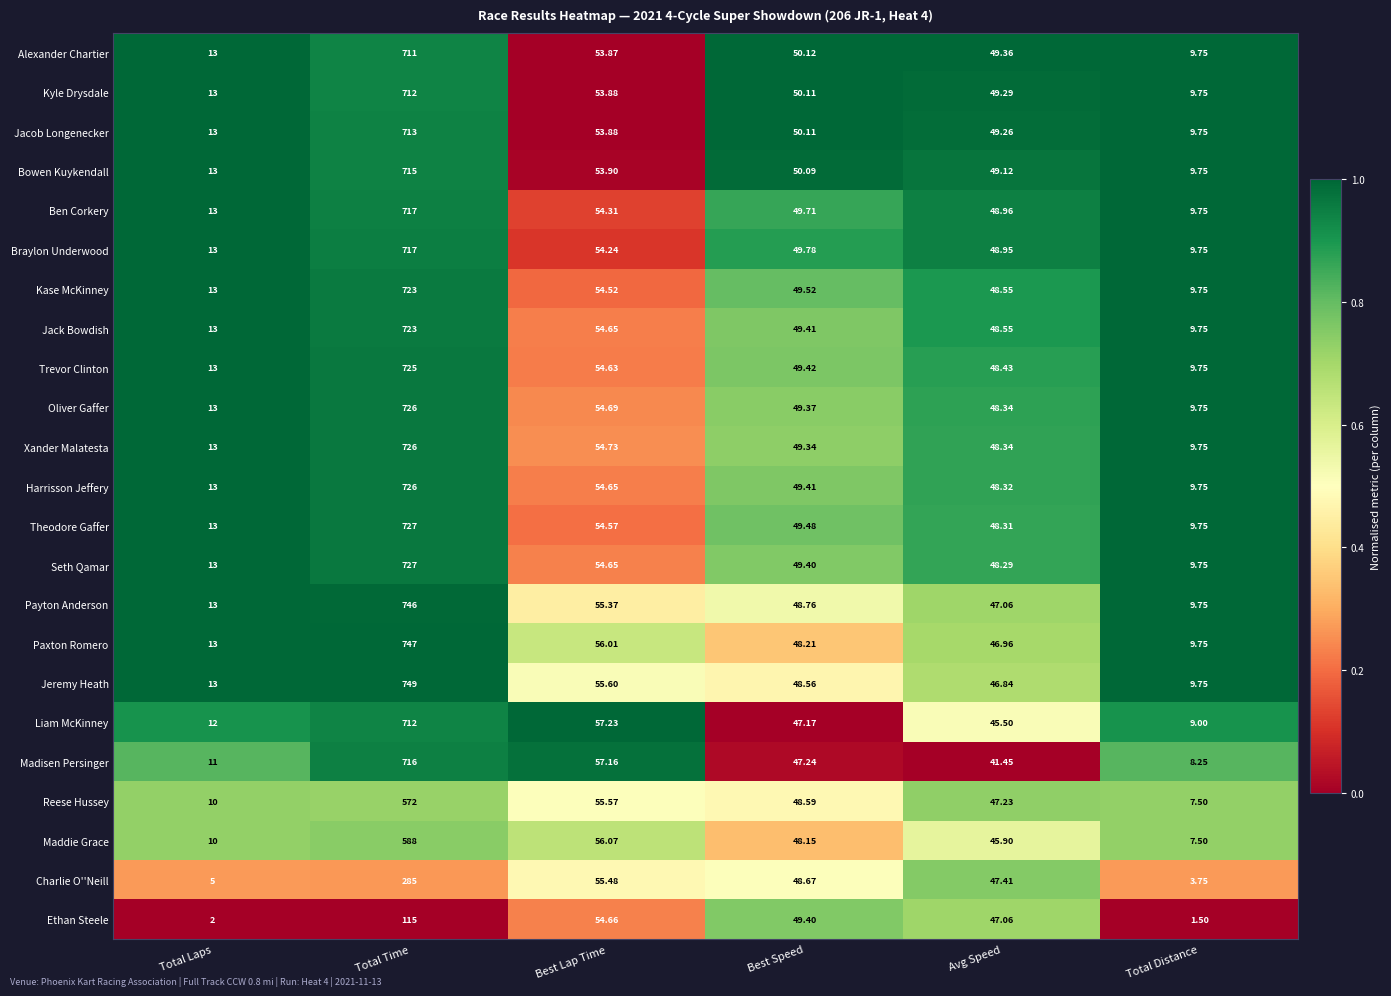

Which series changed the most between Total Laps and Best Speed?

Ethan Steele